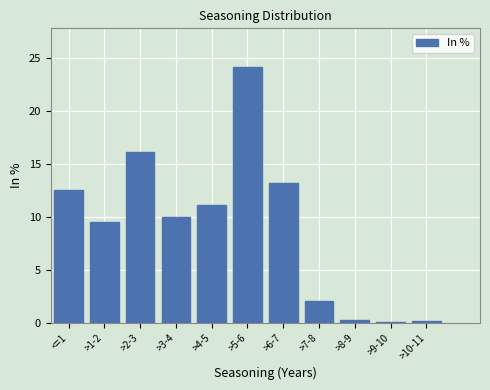

What is the change in value from >2-3 to >3-4?

-6.1